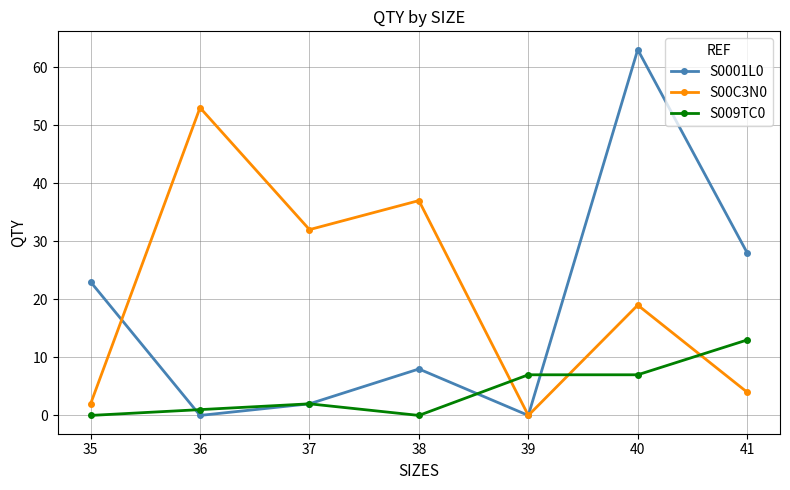

True or false: S00C3N0 has more than 1 points higher than both neighbors.

True